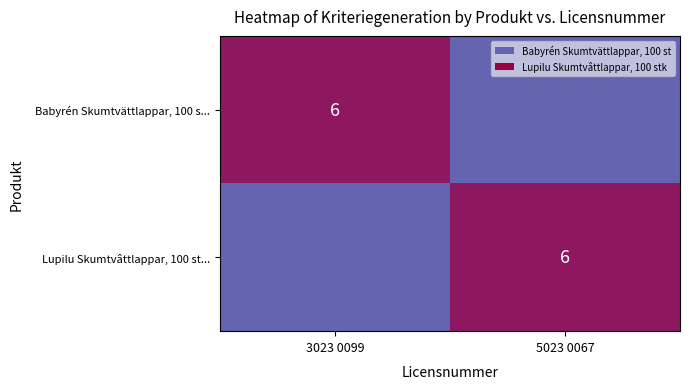

What is the total value across all series at 5023 0067?

6